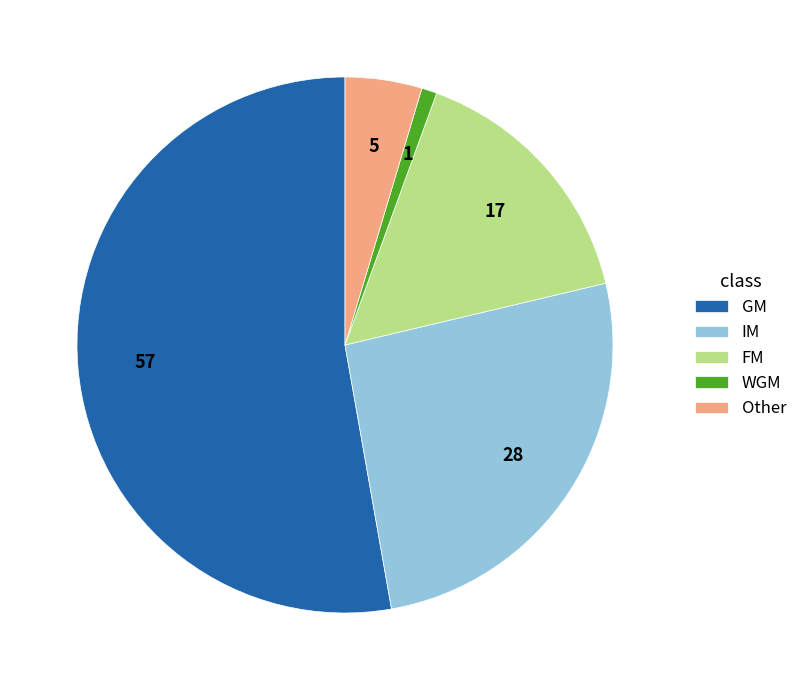

How many segments does this pie chart have?

5